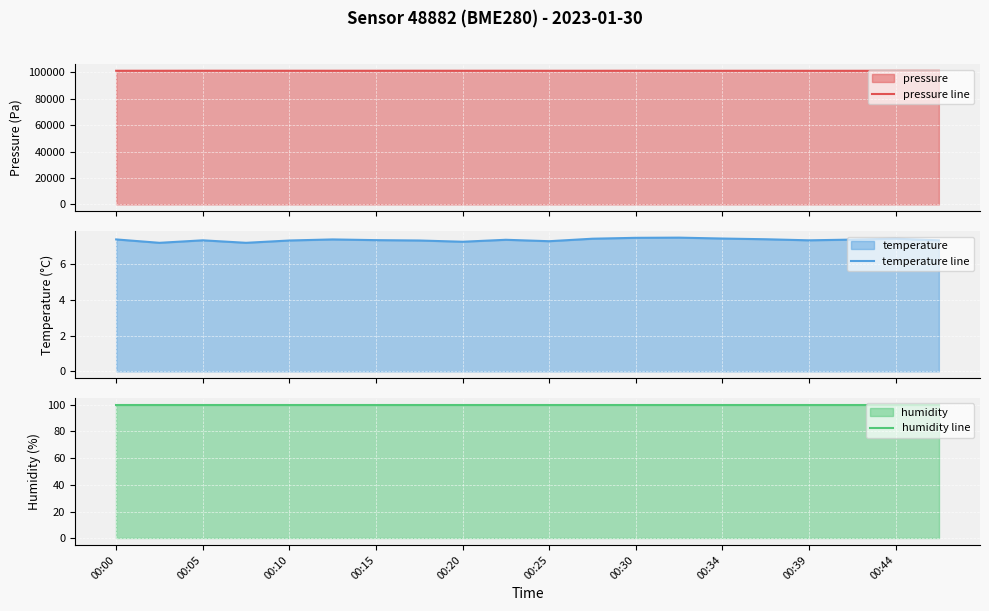

What is the minimum value for pressure line?

101184.5